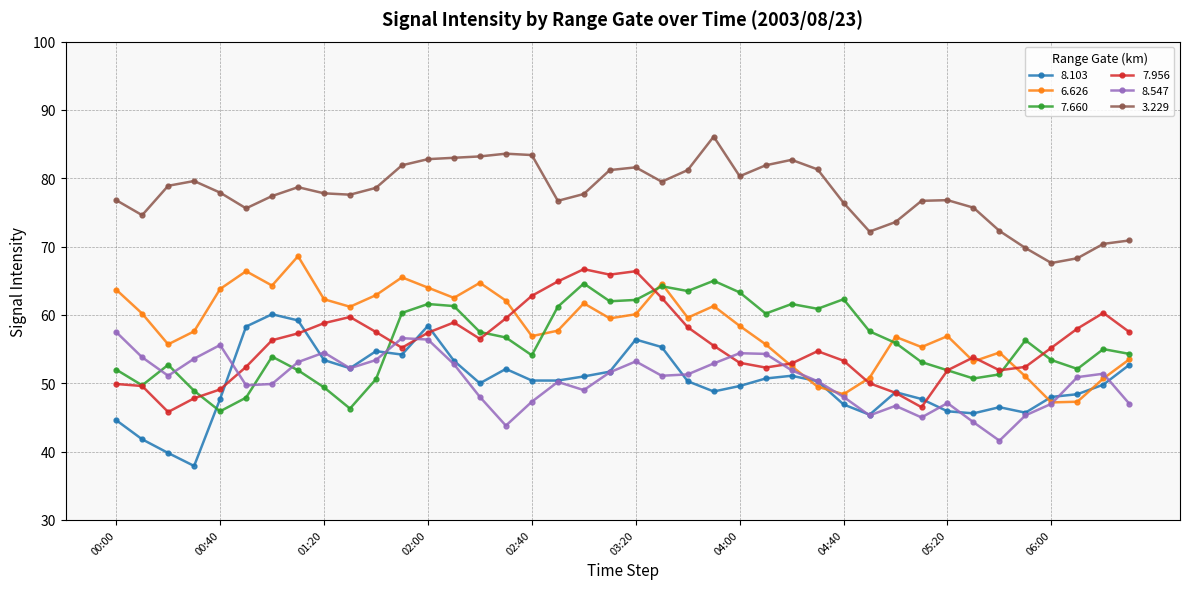

After their last crossing, which series has the higher values: 6.626 or 7.956?

7.956